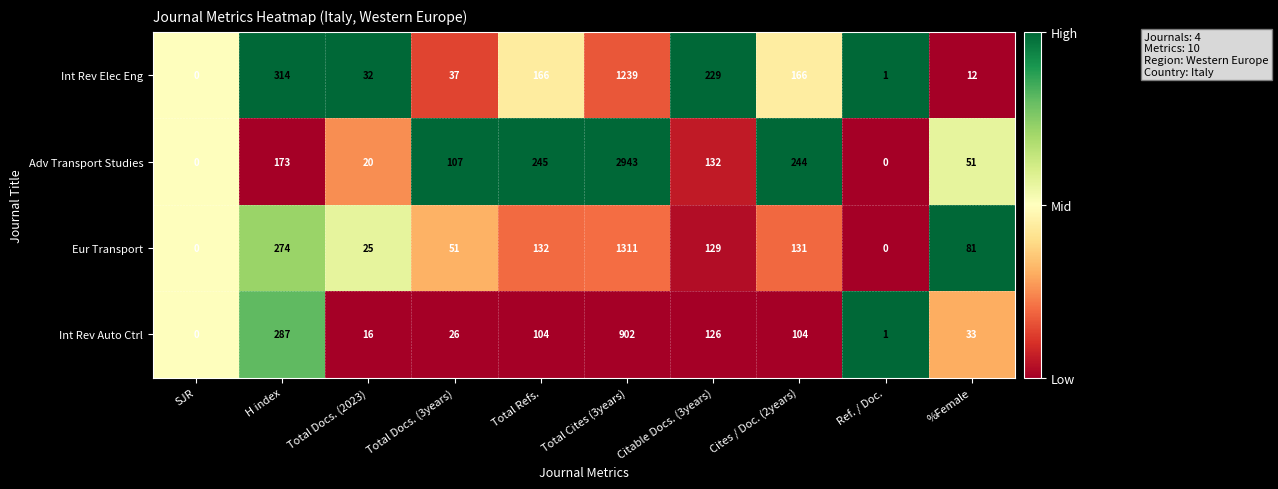

Which series has the largest total across all categories?

Adv Transport Studies